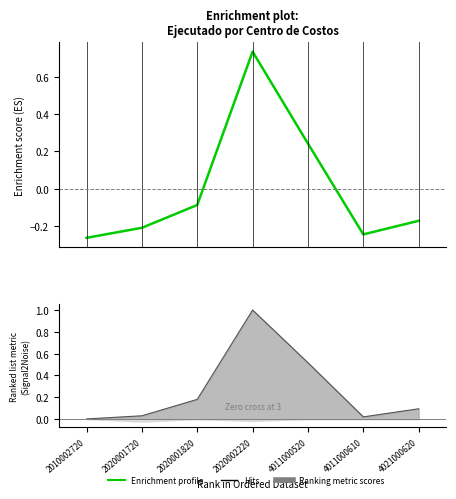

True or false: the data shows 0.1 at 4011000520.

False